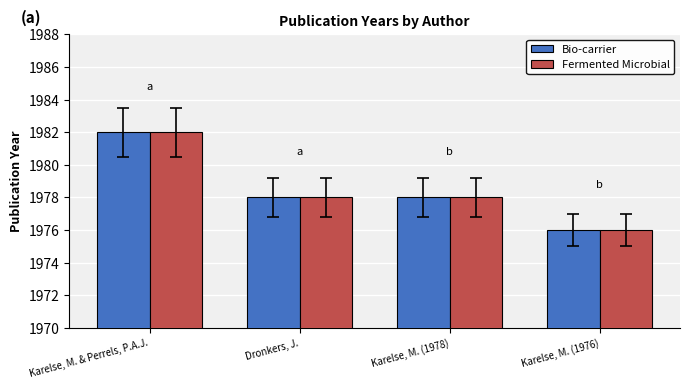

Where does the Fermented Microbial series first go above 1978?

Karelse, M. & Perrels, P.A.J.